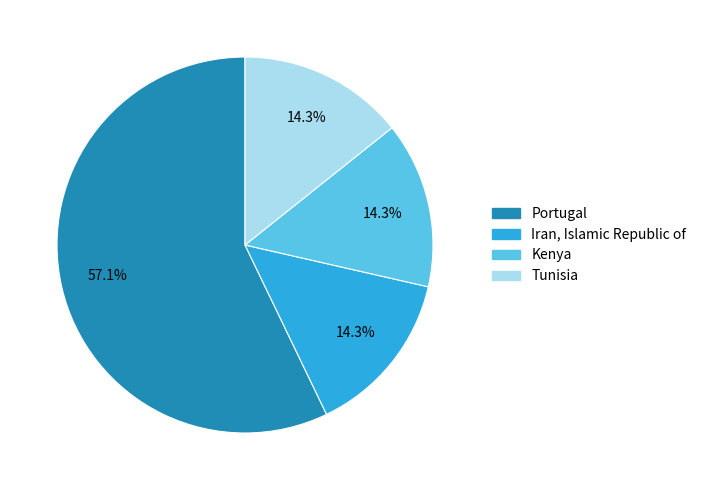

Combined, do Iran, Islamic Republic of and Tunisia account for over 50%?

No